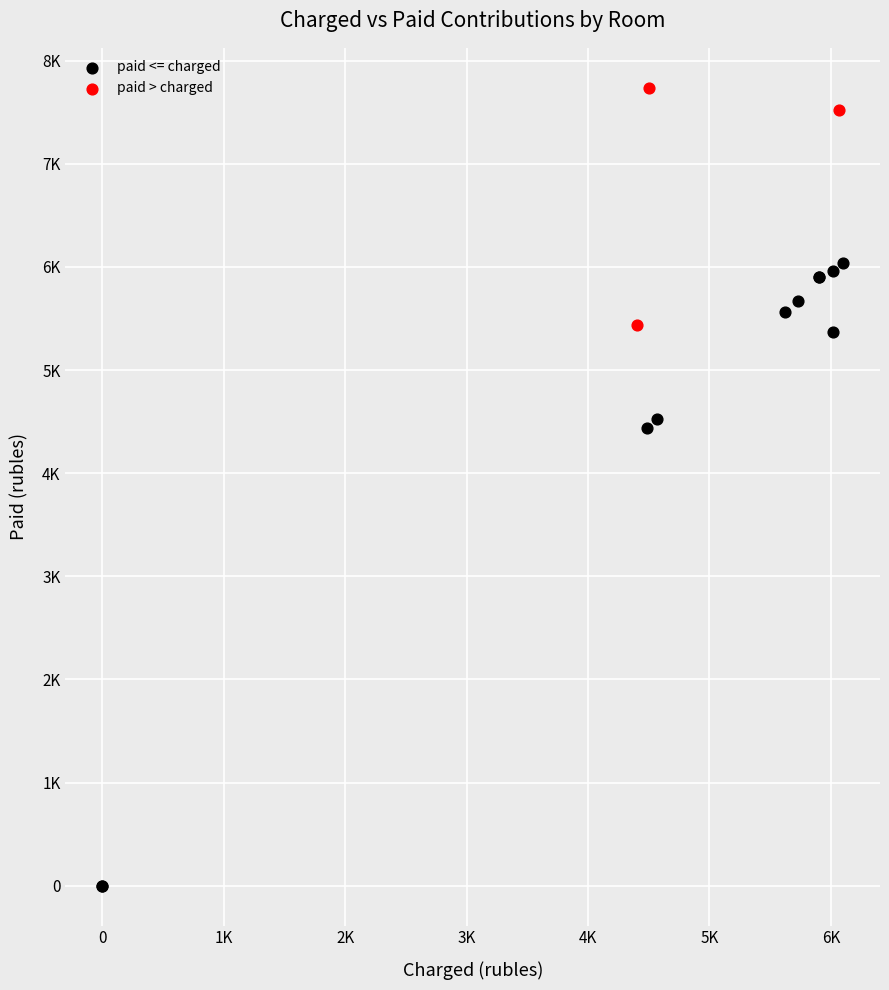

What are all the series names shown in the legend?

paid <= charged, paid > charged